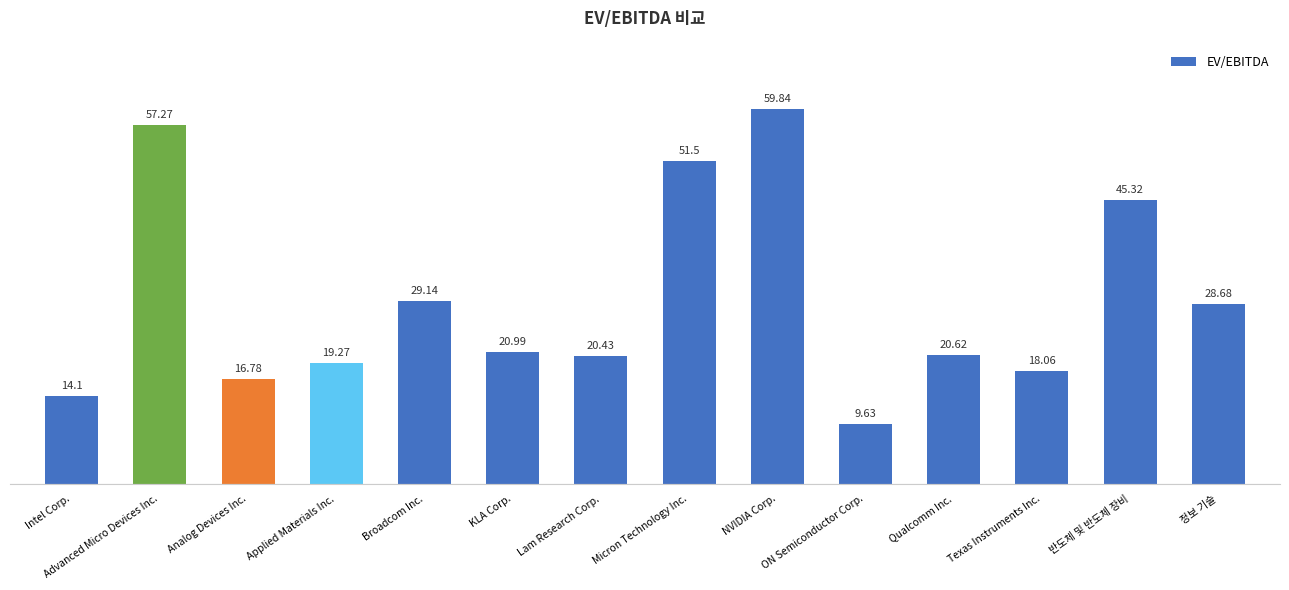

Count the number of values greater than 20.

9